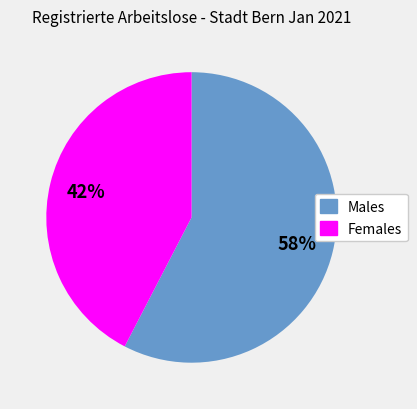

To the nearest percent, what is the average slice percentage?

50%